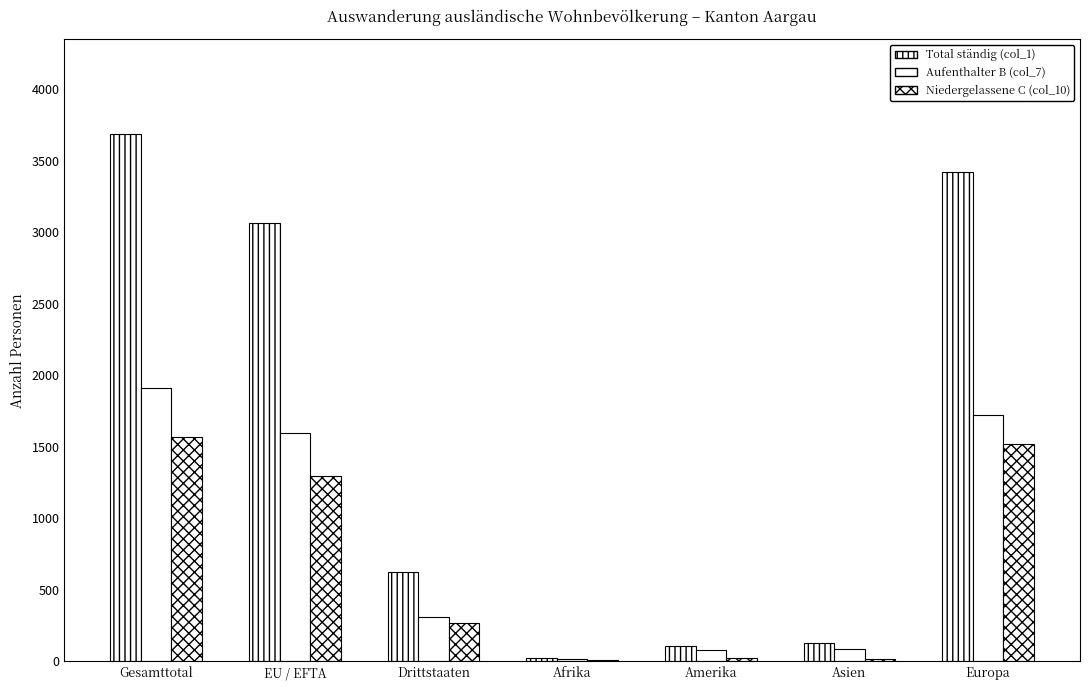

Reading right to left, what are all the values shown in this chart?

Total ständig (col_1): Europa=3420	Asien=130	Amerika=104	Afrika=24	Drittstaaten=623	EU / EFTA=3063	Gesamttotal=3686
Aufenthalter B (col_7): Europa=1720	Asien=88	Amerika=79	Afrika=15	Drittstaaten=311	EU / EFTA=1597	Gesamttotal=1908
Niedergelassene C (col_10): Europa=1519	Asien=19	Amerika=20	Afrika=9	Drittstaaten=270	EU / EFTA=1298	Gesamttotal=1568